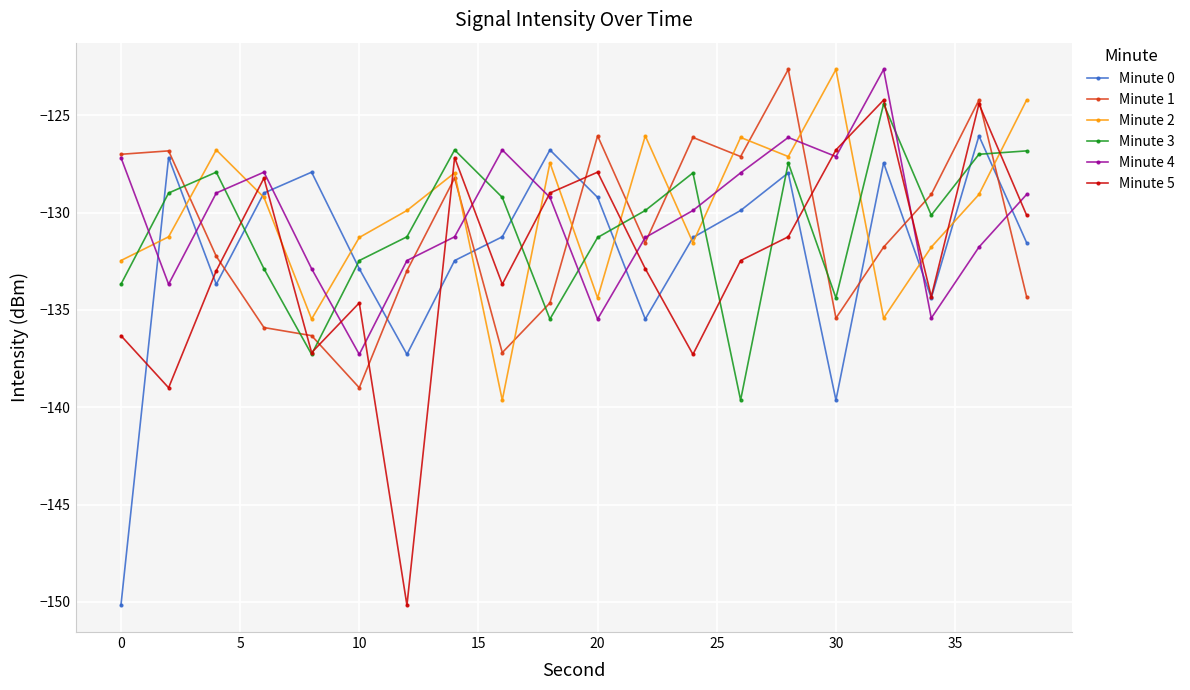

What is the maximum value shown in the chart?

-122.6